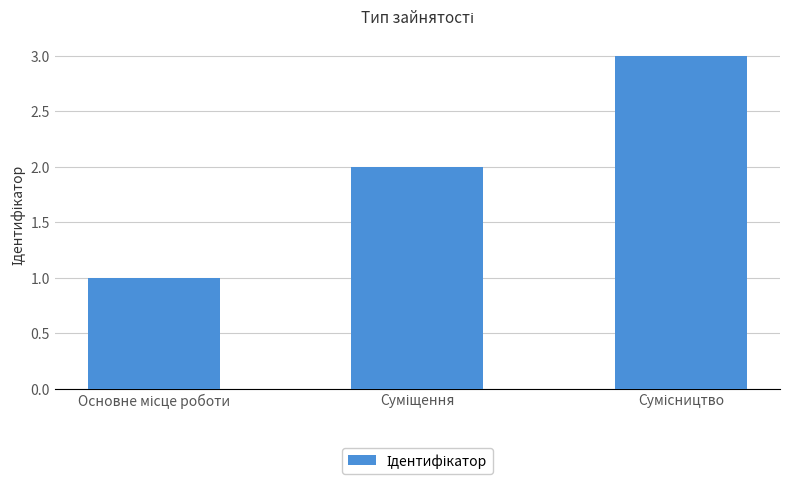

What is the greatest value displayed?

3